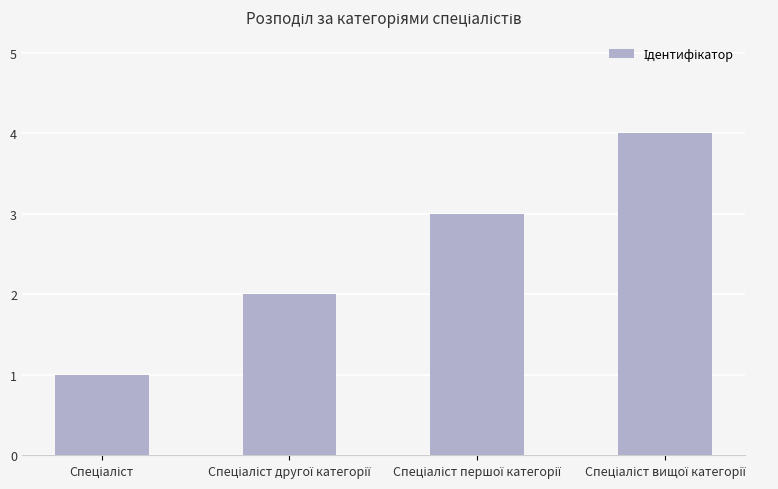

What is the maximum value shown in the chart?

4